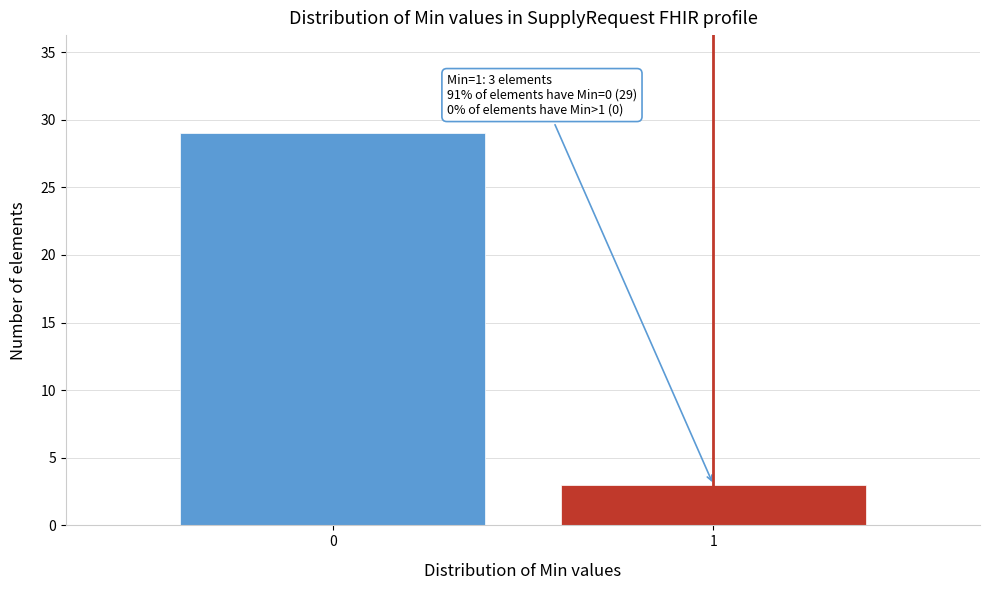

Reading left to right, list all the values displayed in this chart.

0=29	1=3